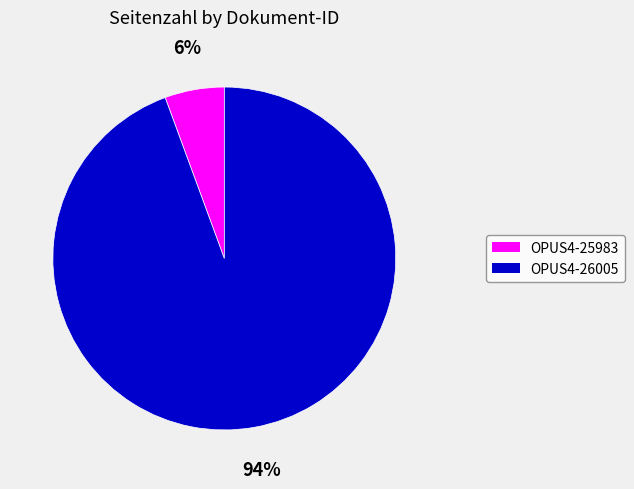

What is the largest slice in the pie chart?

OPUS4-26005